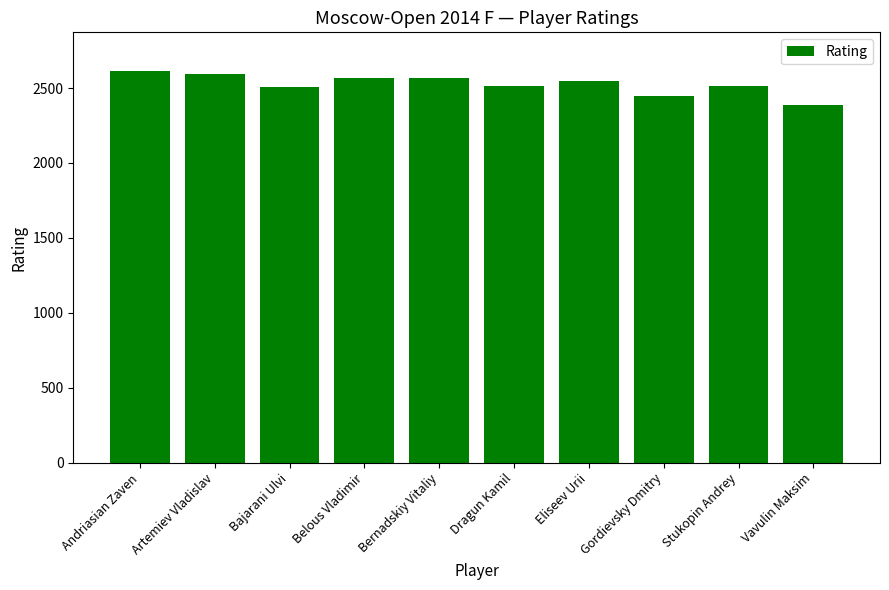

What is the minimum value shown in the chart?

2390